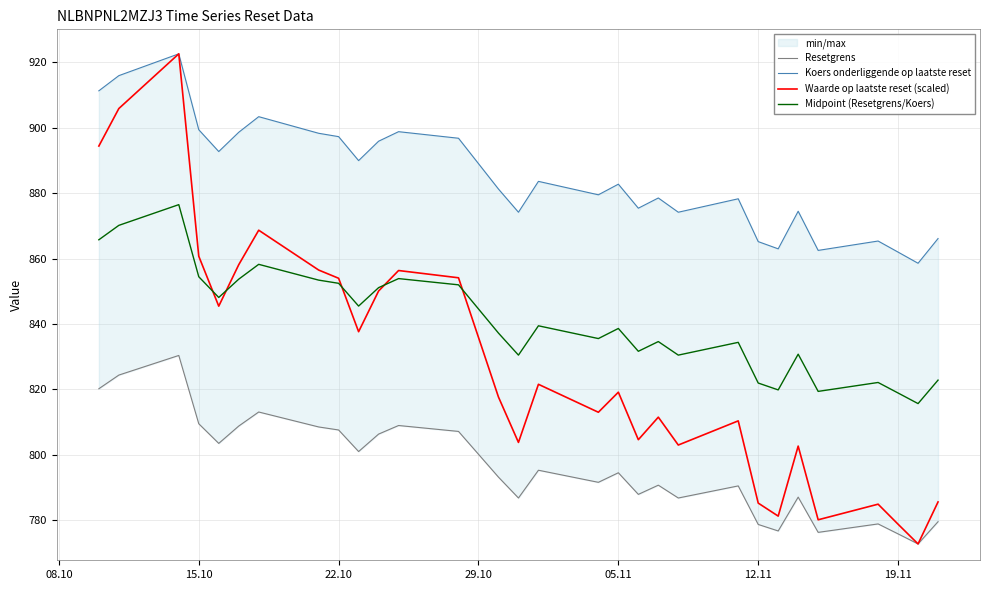

What is the minimum value for Waarde op laatste reset (scaled)?

772.7